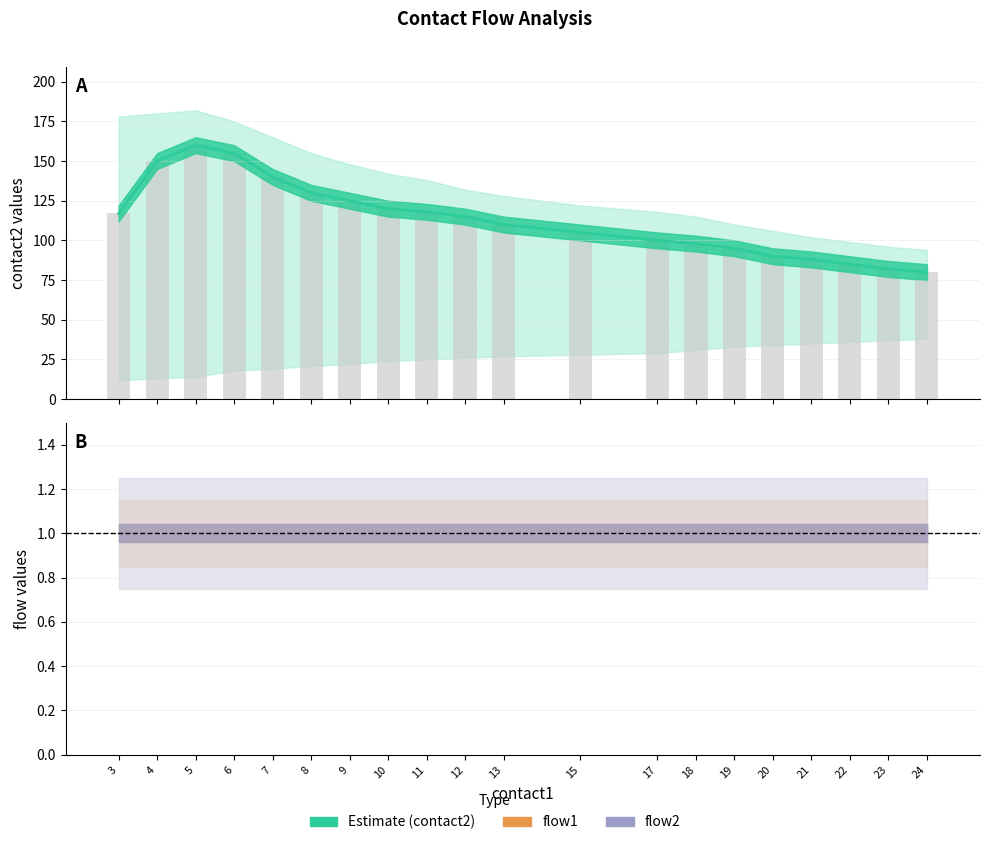

What is the value of the 8th bar from the left?

120